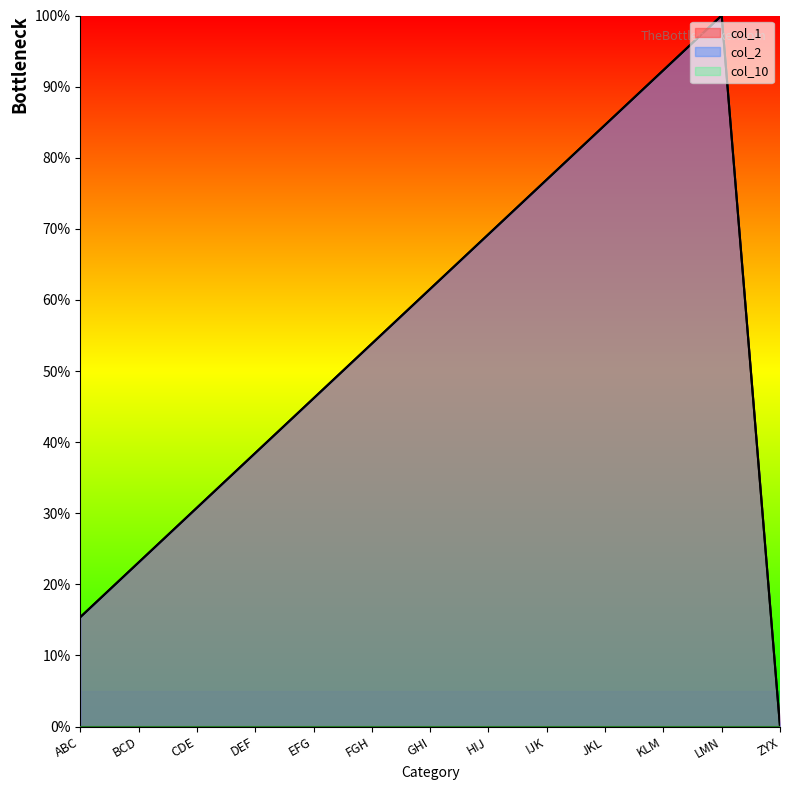

How many values in col_2 are above zero?

12